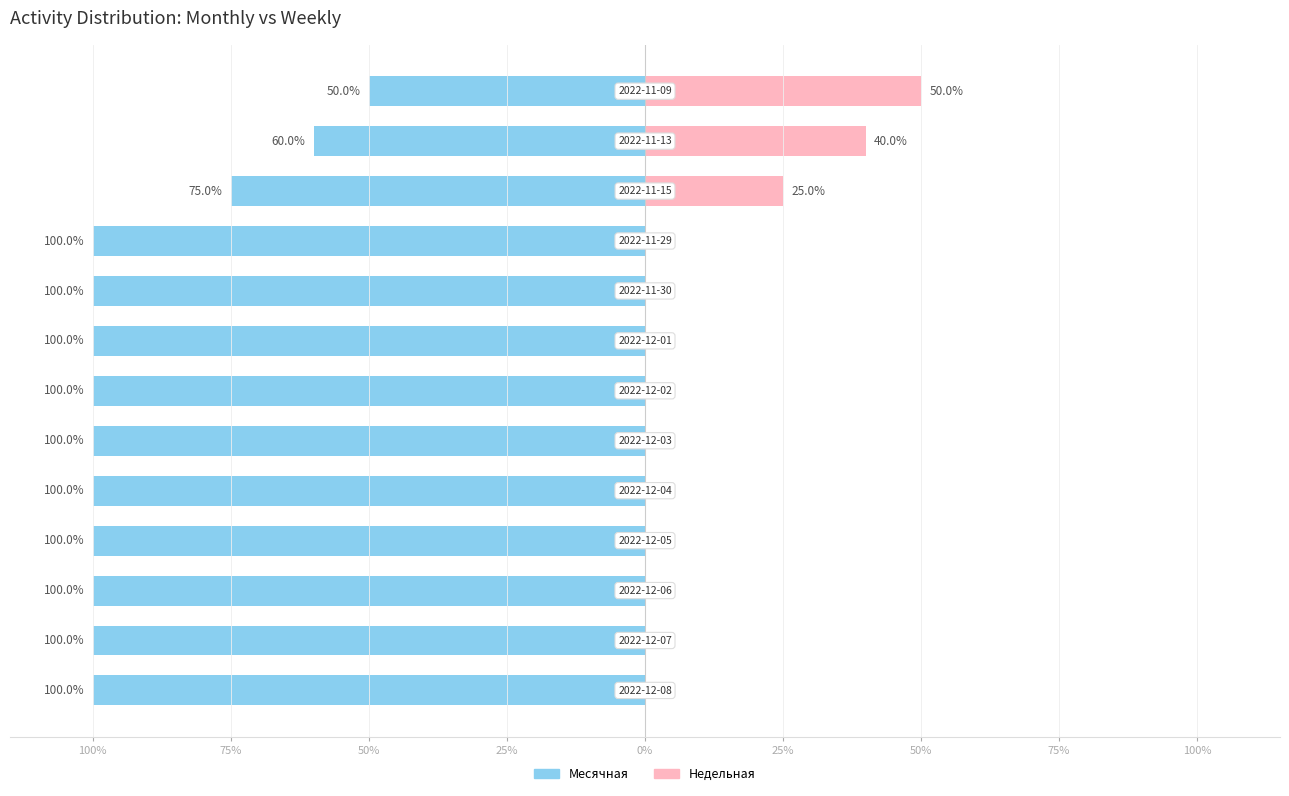

How many bars are there in total?

26